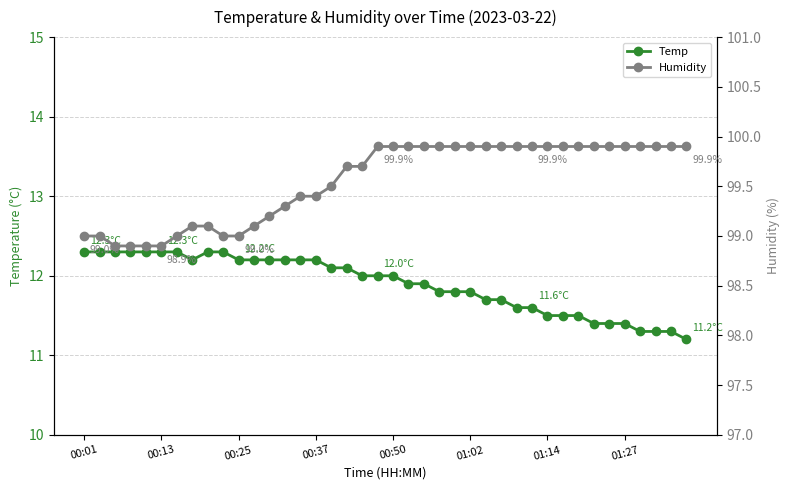

How many data points in Temp are above 12?

18